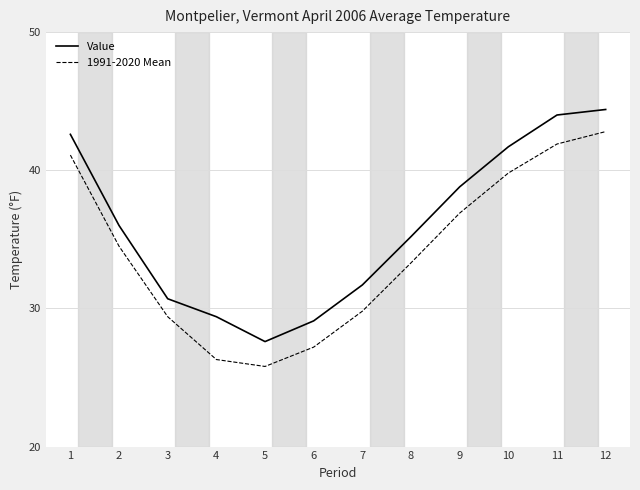

Does the chart display data point markers on the line(s)?

No